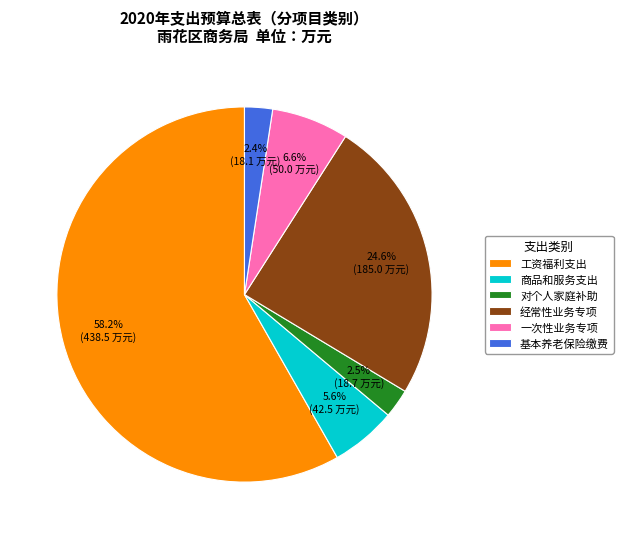

What is the largest slice in the pie chart?

工资福利支出